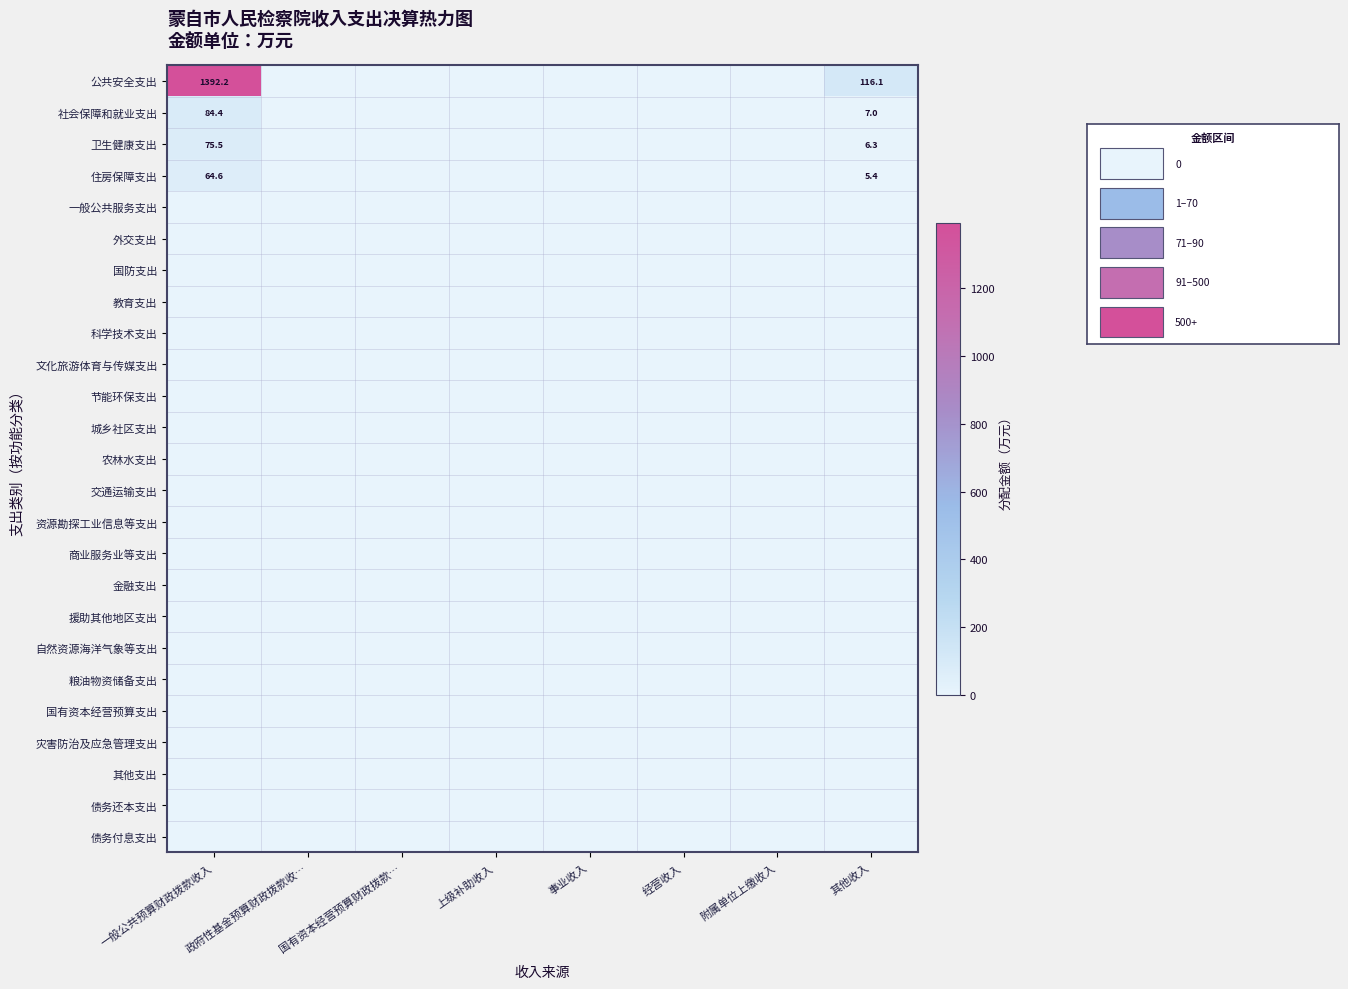

Which series has the largest total across all categories?

公共安全支出